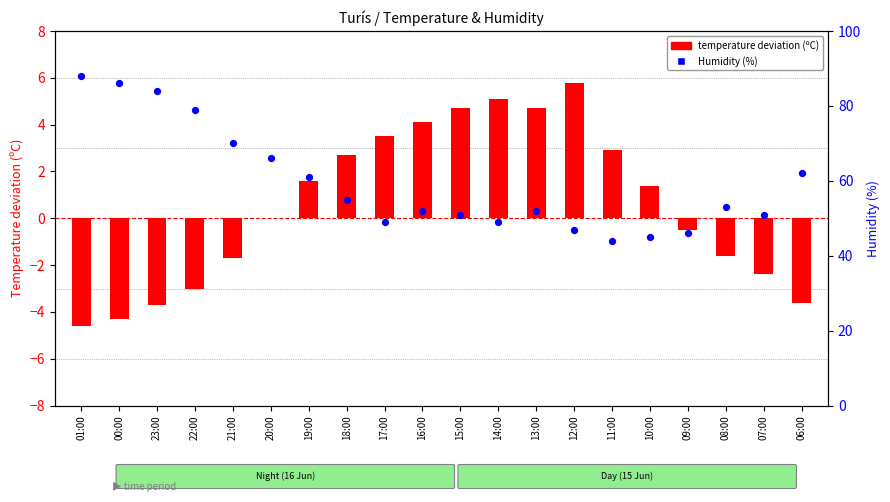

Which series has the widest spread of Y values?

Humidity (%)